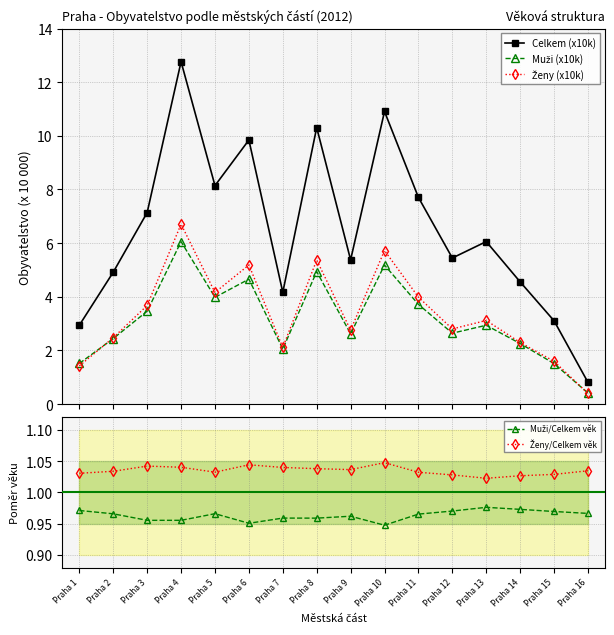

What is the value of the Muži/Celkem věk point at the 3rd from the left?

1.0